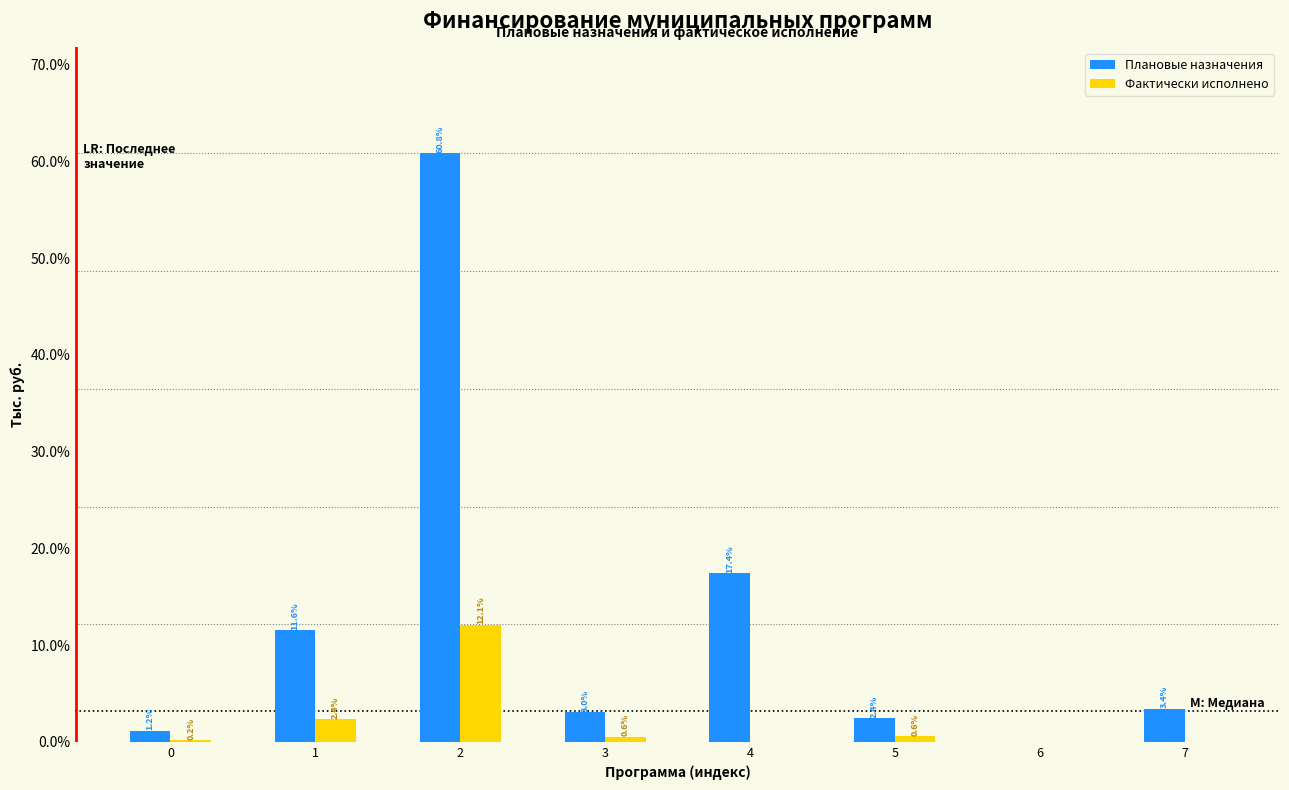

Between 2 and 7, which series saw the biggest shift?

Плановые назначения